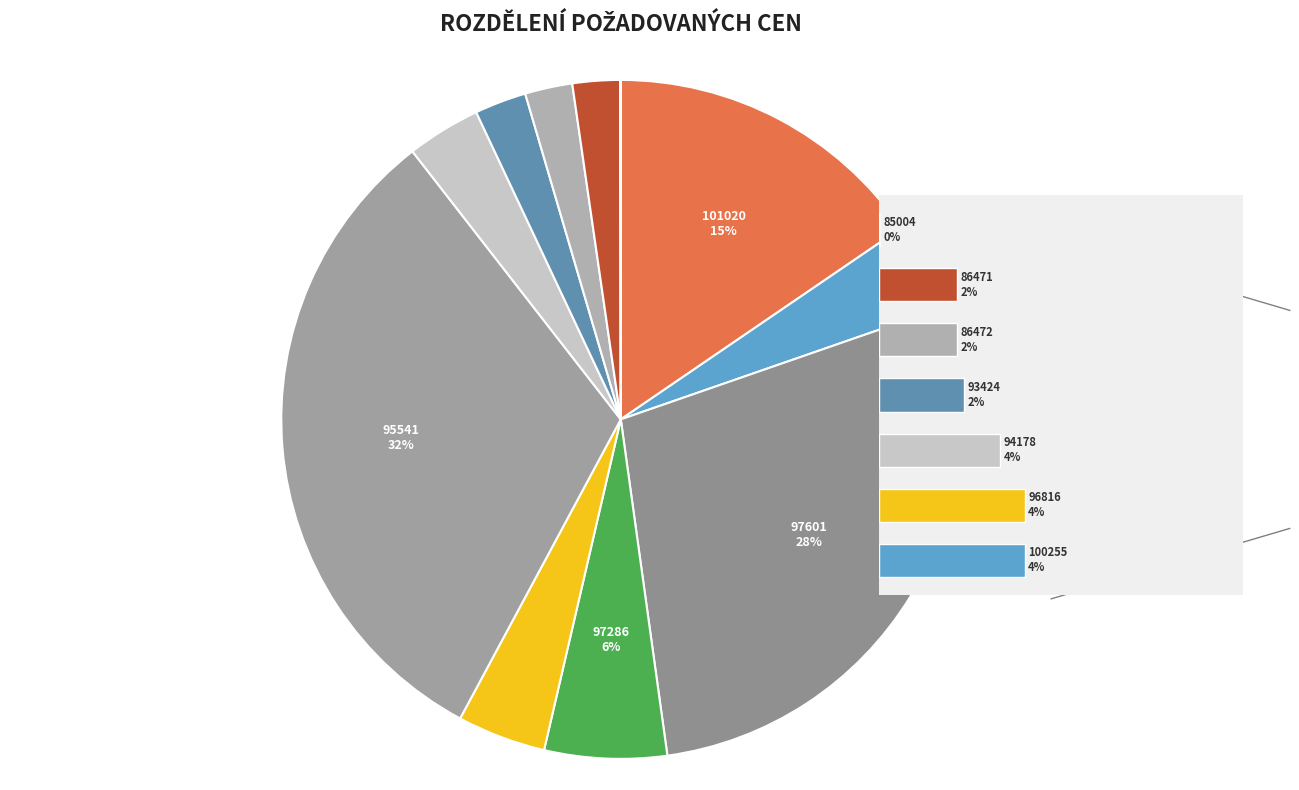

Is there any slice that represents more than half of the pie?

No